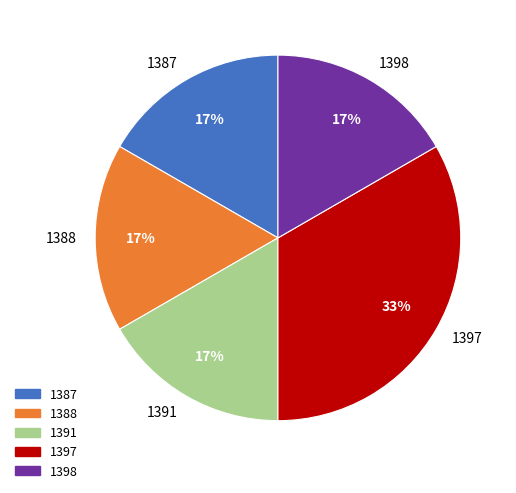

What percentage is the 1391 slice, to the nearest percent?

17%